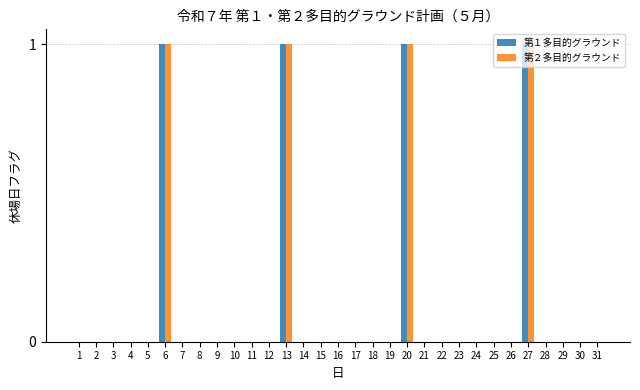

How many 第２多目的グラウンド values are between 0 and 1?

31